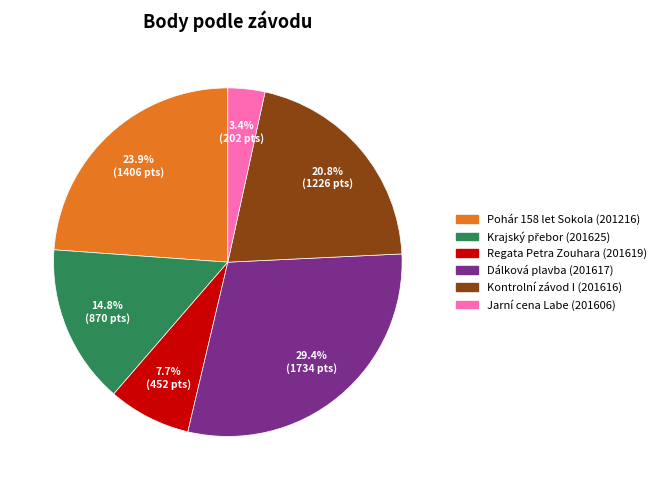

Is there a majority slice in this chart?

No